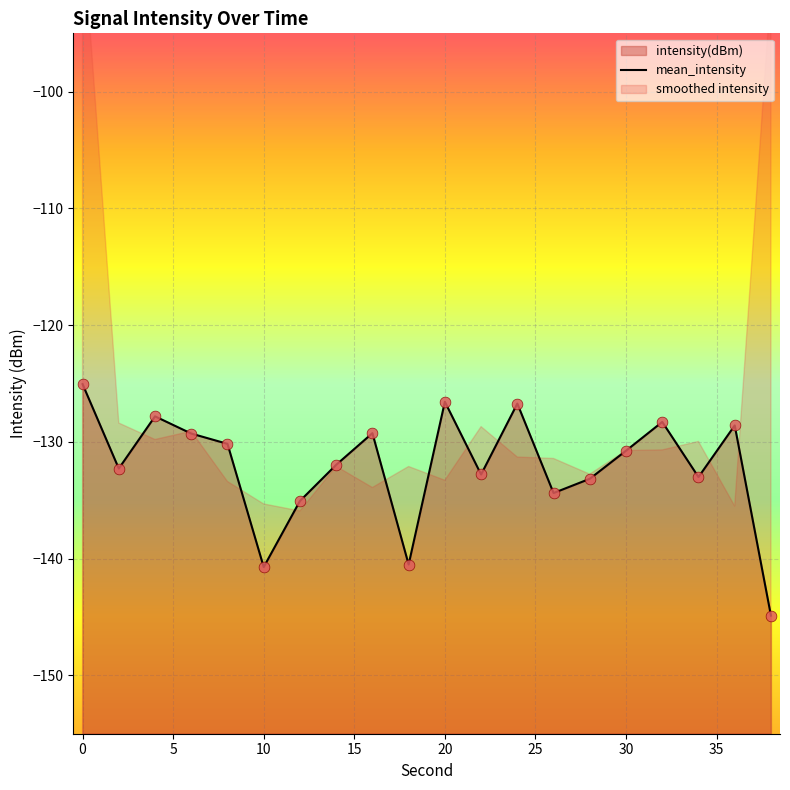

Which series reaches the minimum Y coordinate?

intensity(dBm)